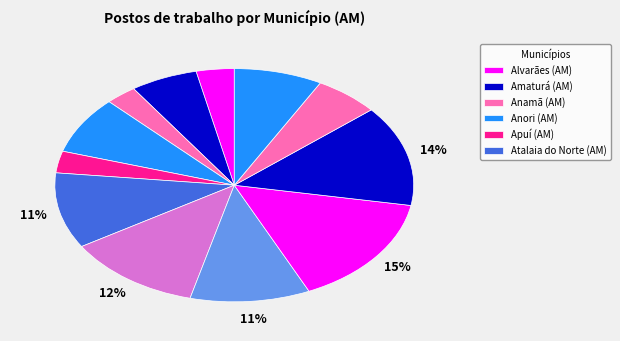

Which category has the smallest portion of the pie?

Anamã (AM)